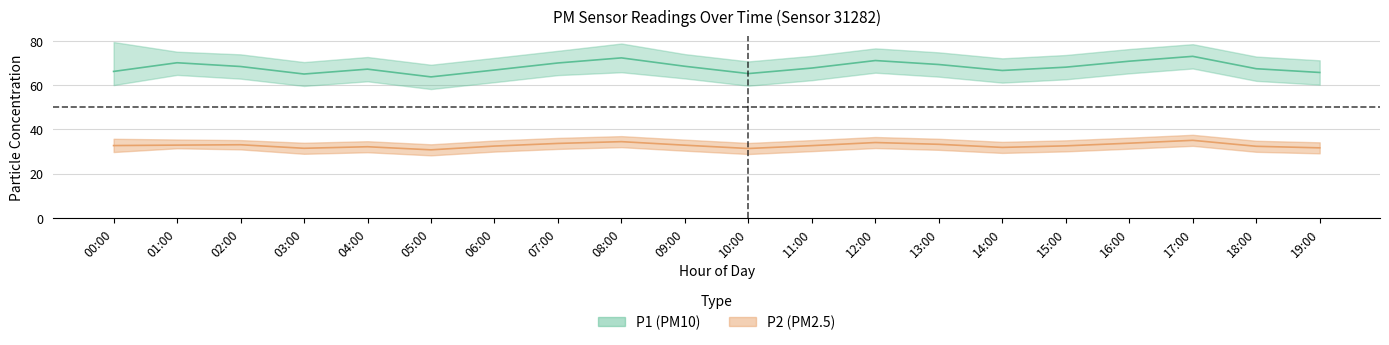

What is the minimum value shown in the chart?

28.3